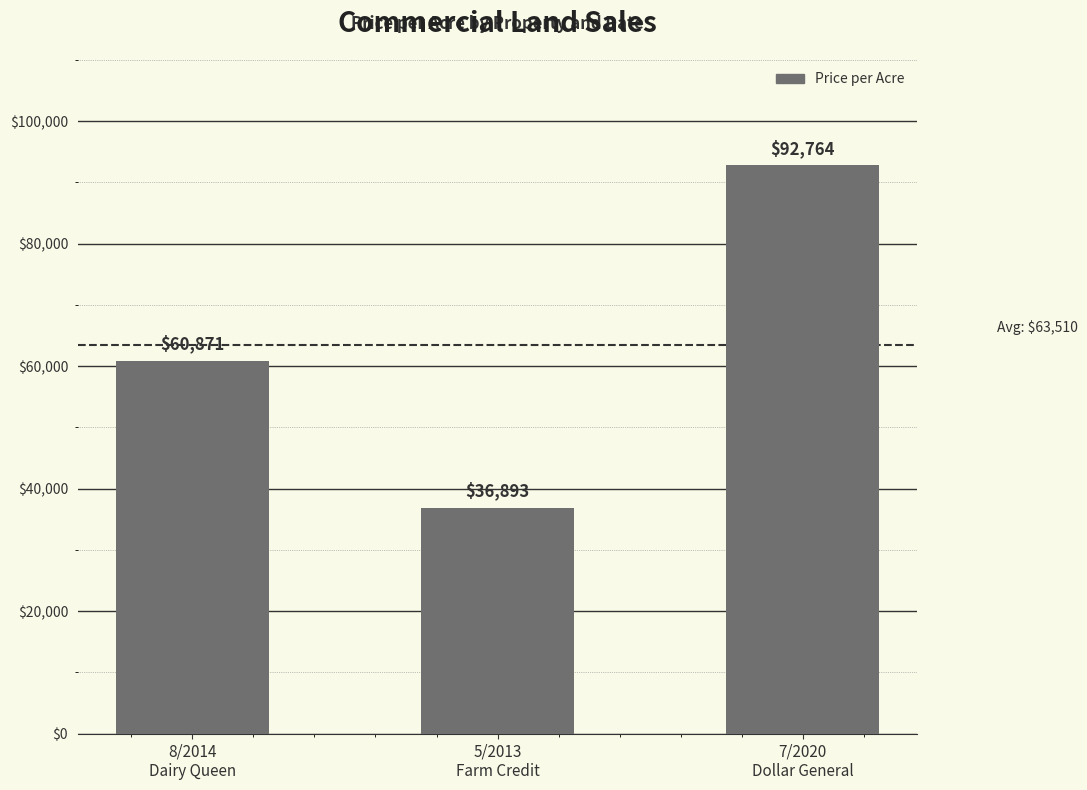

Approximately how many times larger is the value at 8/2014
Dairy Queen compared to 7/2020
Dollar General?

0.7